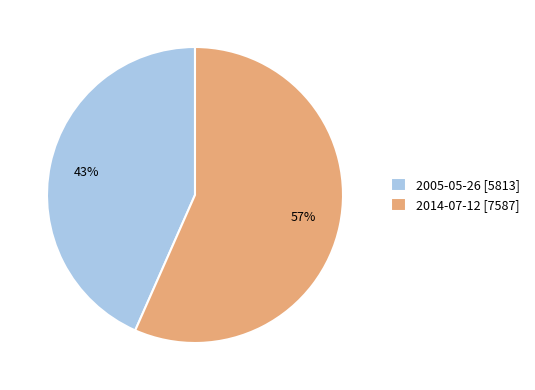

How many segments does this pie chart have?

2